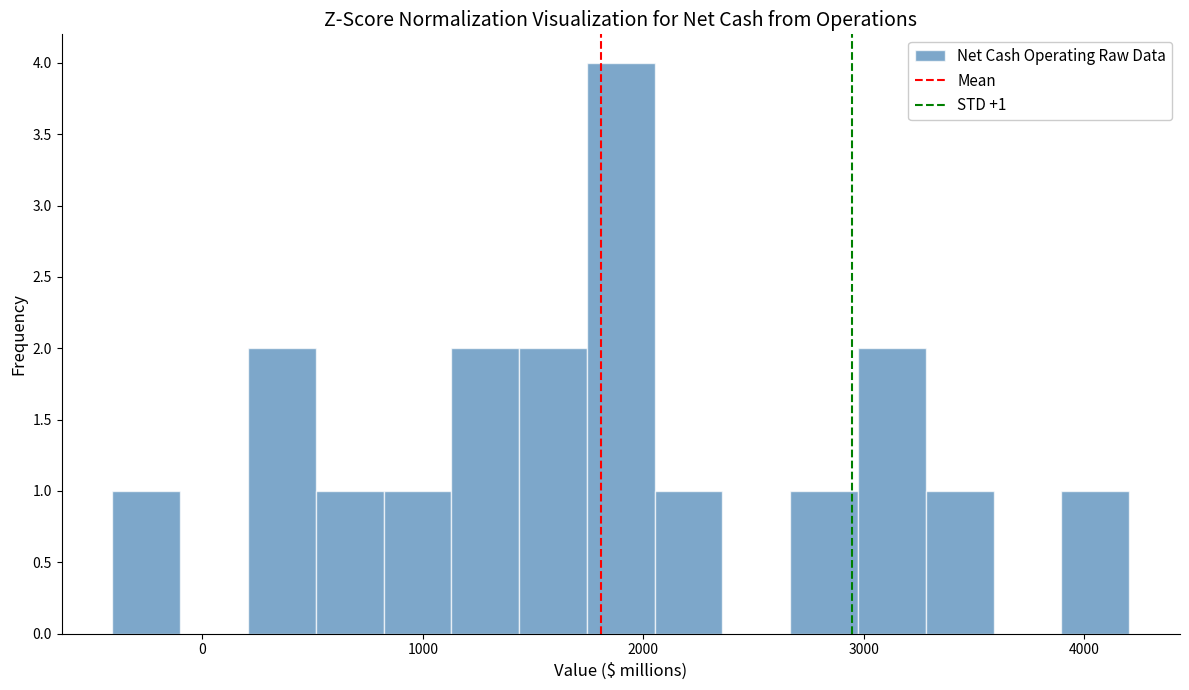

Around what value on the x-axis is the tallest bar? Give the approximate position of its centre, as read against the axis.

1900